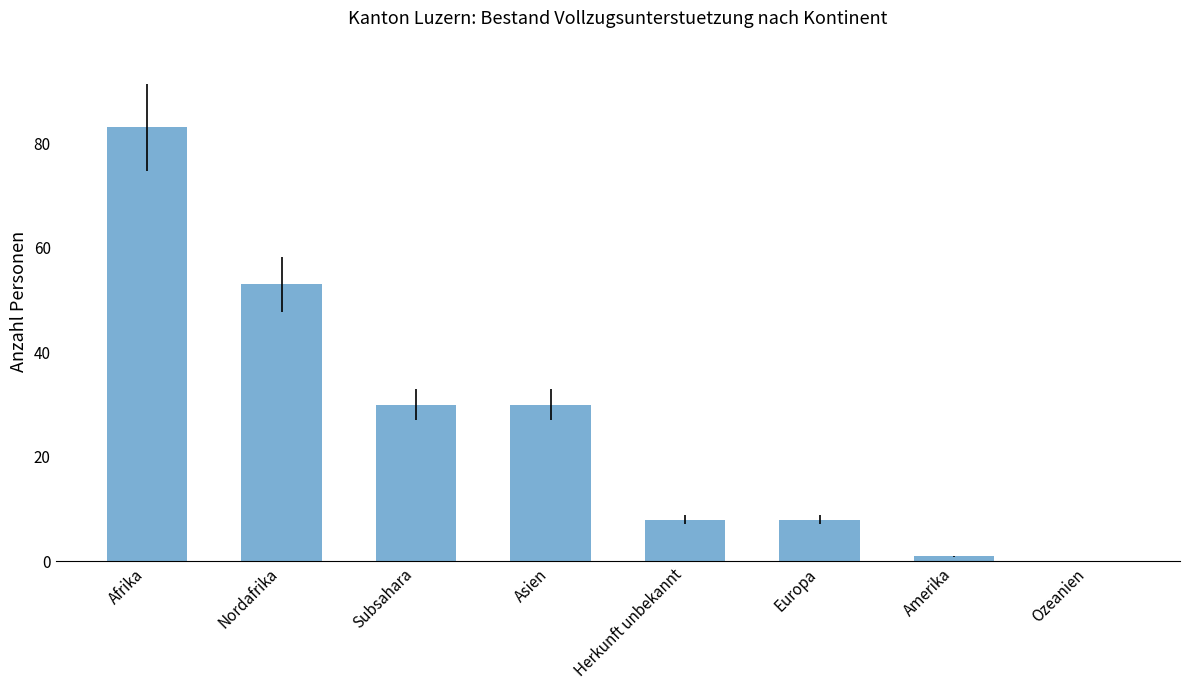

How many values are above zero?

7